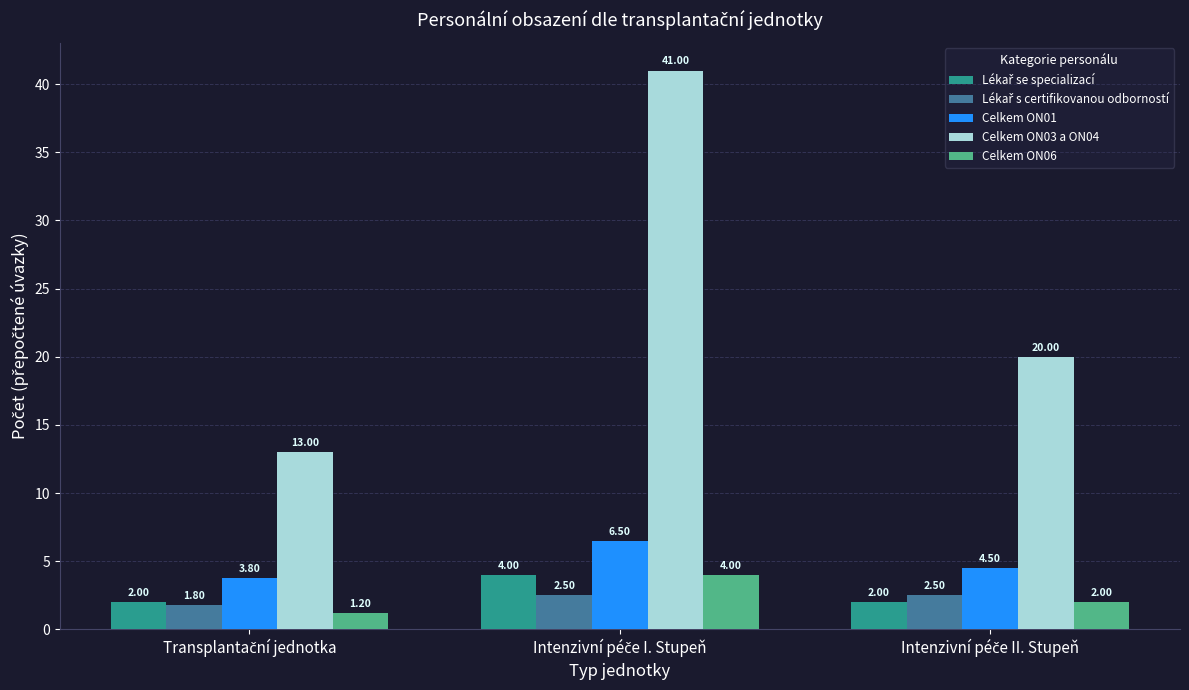

Which series has the largest total across all categories?

Celkem ON03 a ON04